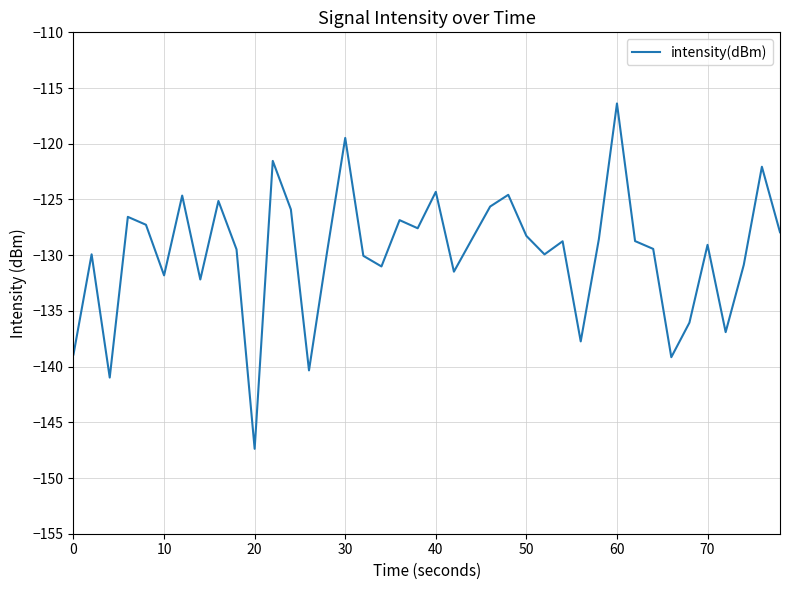

What is the maximum value shown in the chart?

-116.4